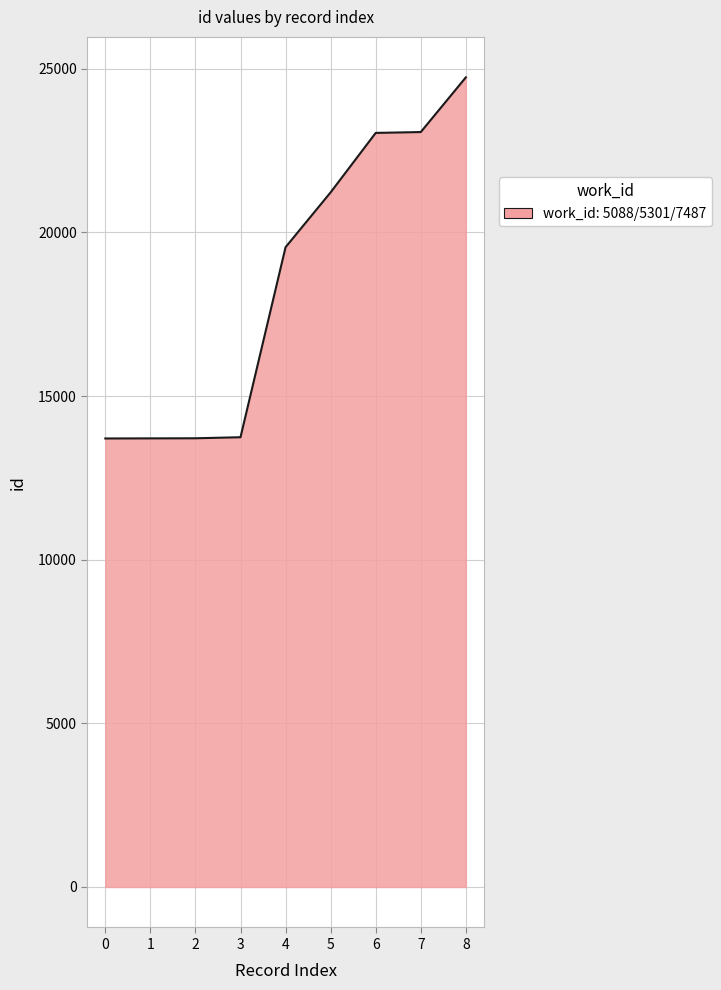

What is the greatest value displayed?

24739